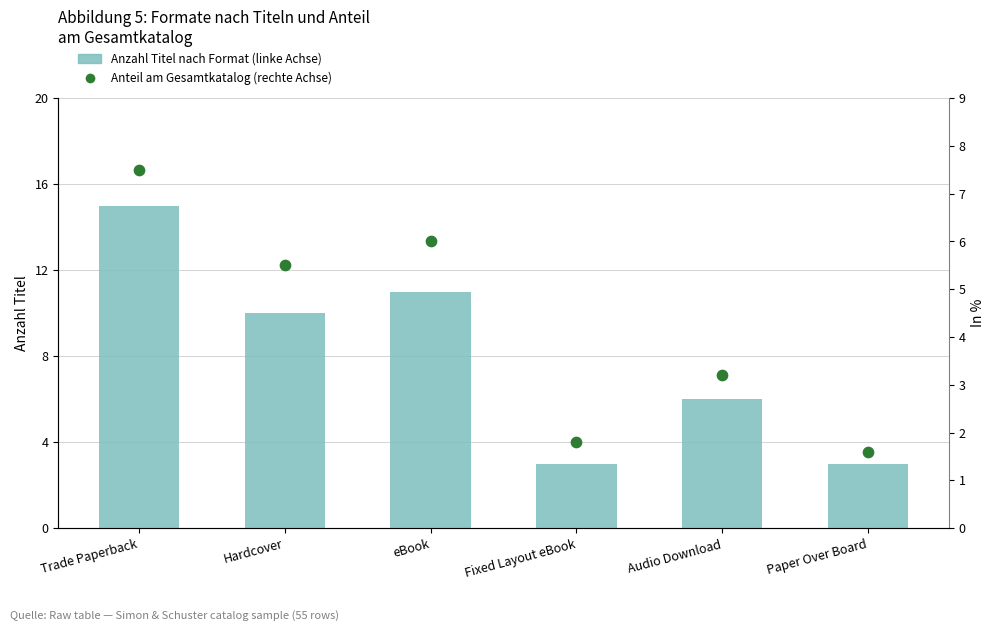

What are all the series names shown in the legend?

Anzahl Titel nach Format (linke Achse), Anteil am Gesamtkatalog (rechte Achse)